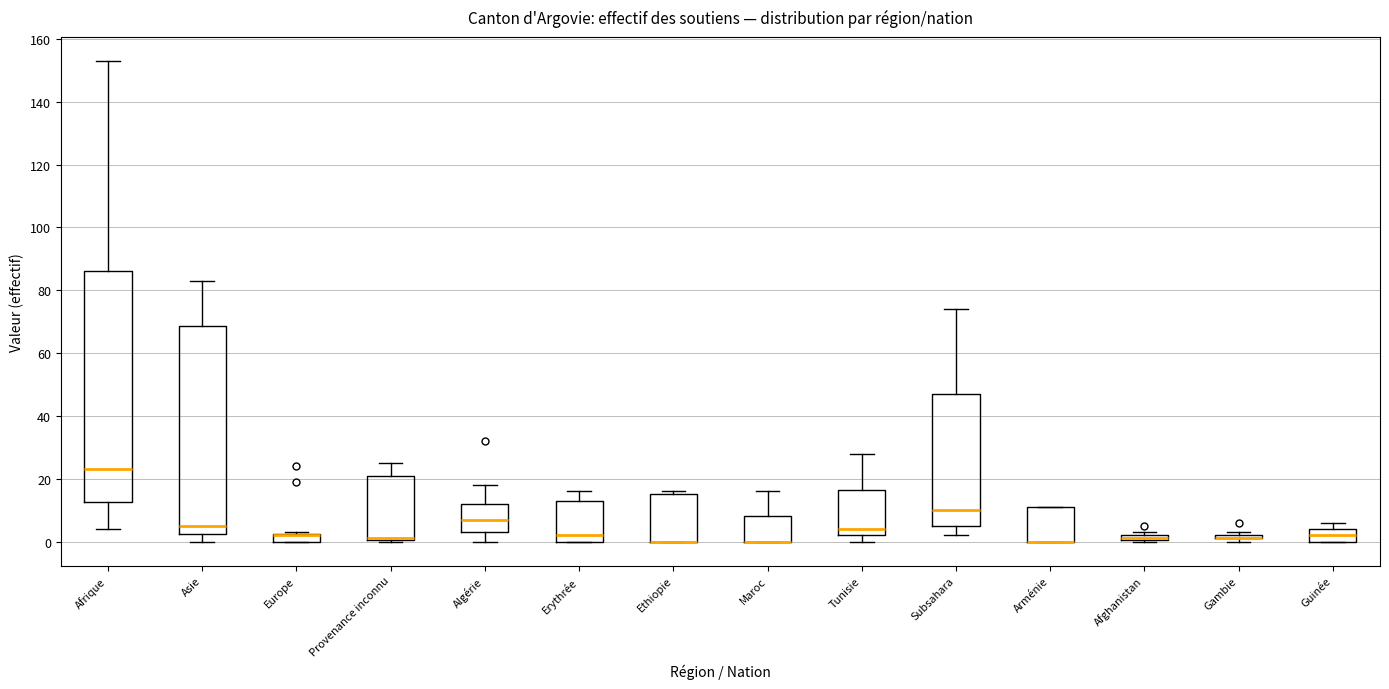

Which box is the tallest, from its lower edge to its upper edge?

Afrique